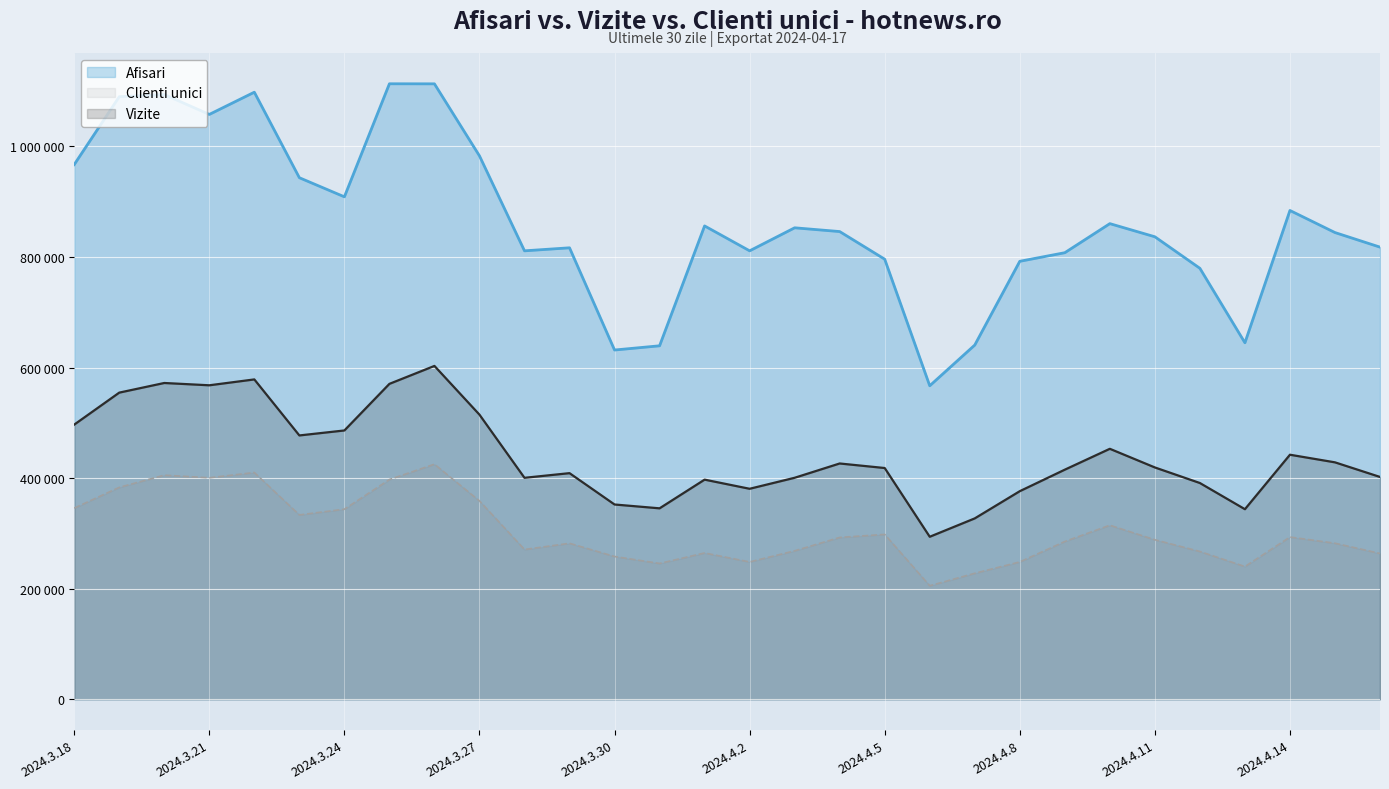

What is the difference between the second highest and second lowest values in the Vizite series?

251280